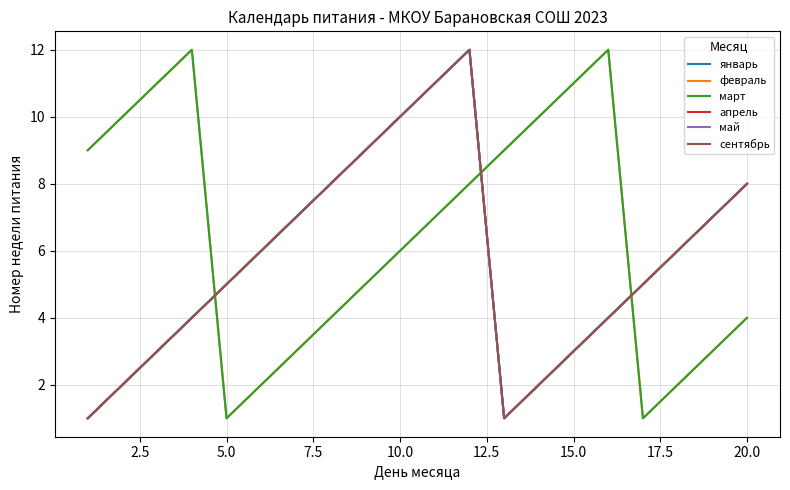

Does the chart have visible grid lines?

Yes